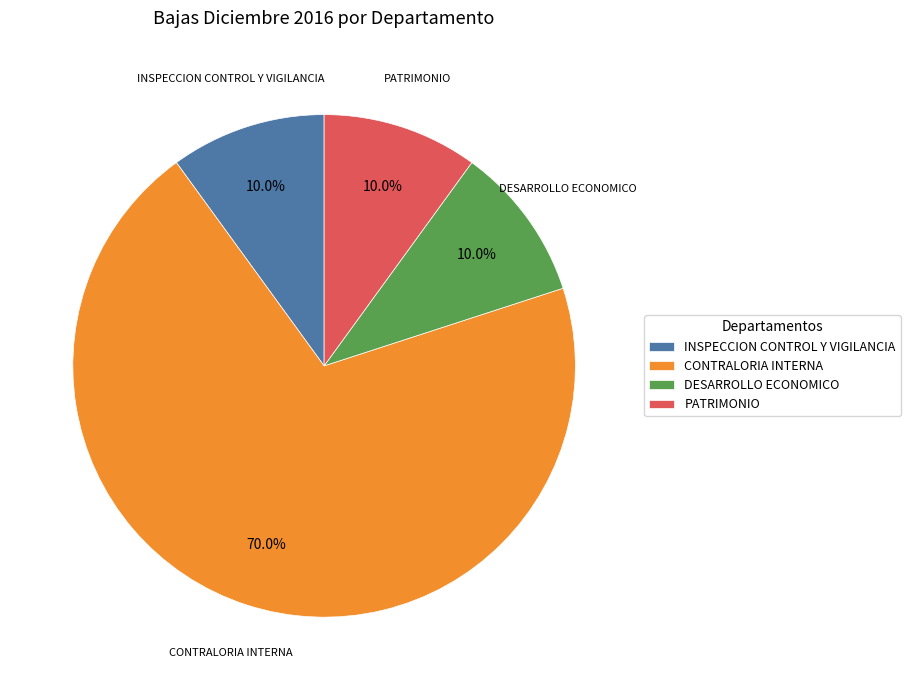

What percentage is the INSPECCION CONTROL Y VIGILANCIA slice, to the nearest percent?

10%